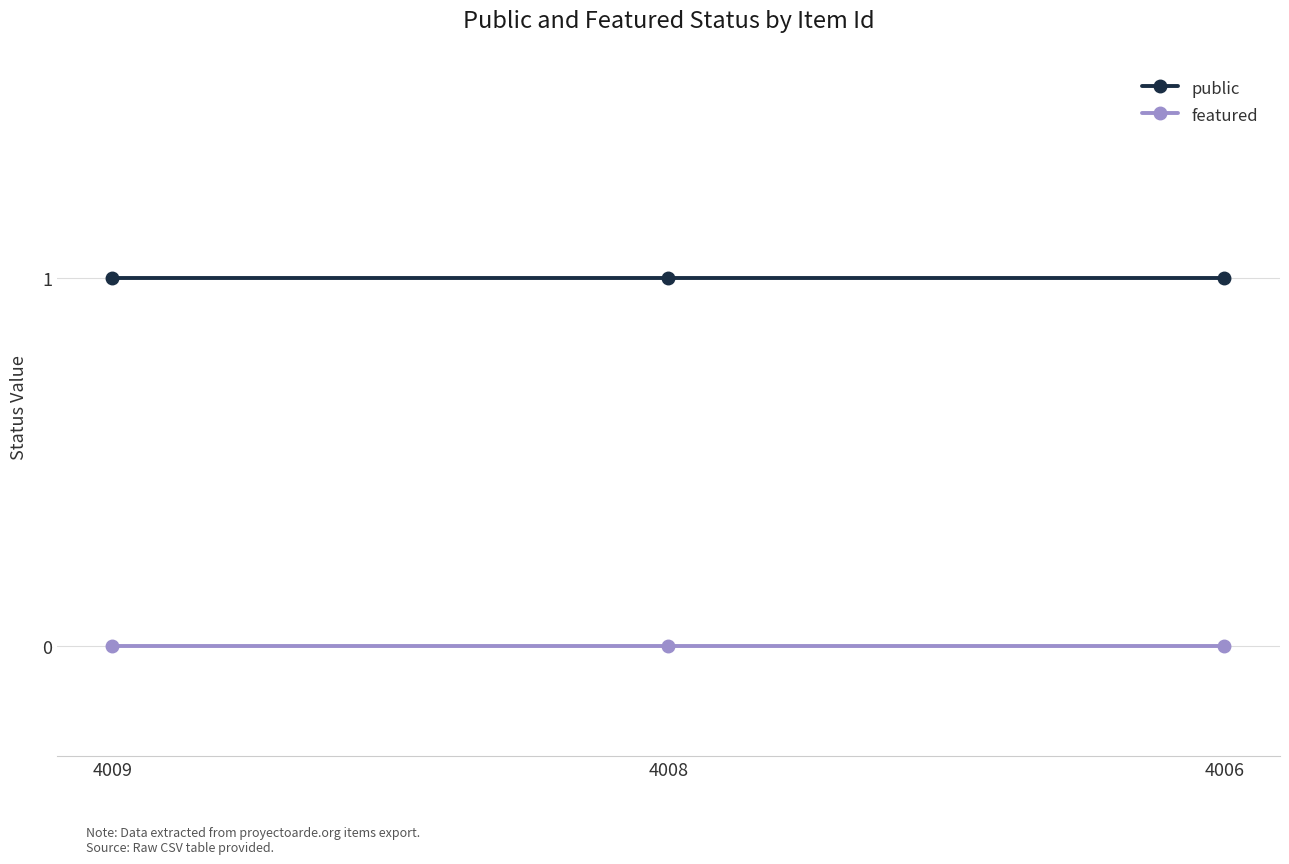

List the series in order of their overall mean, highest first.

public, featured